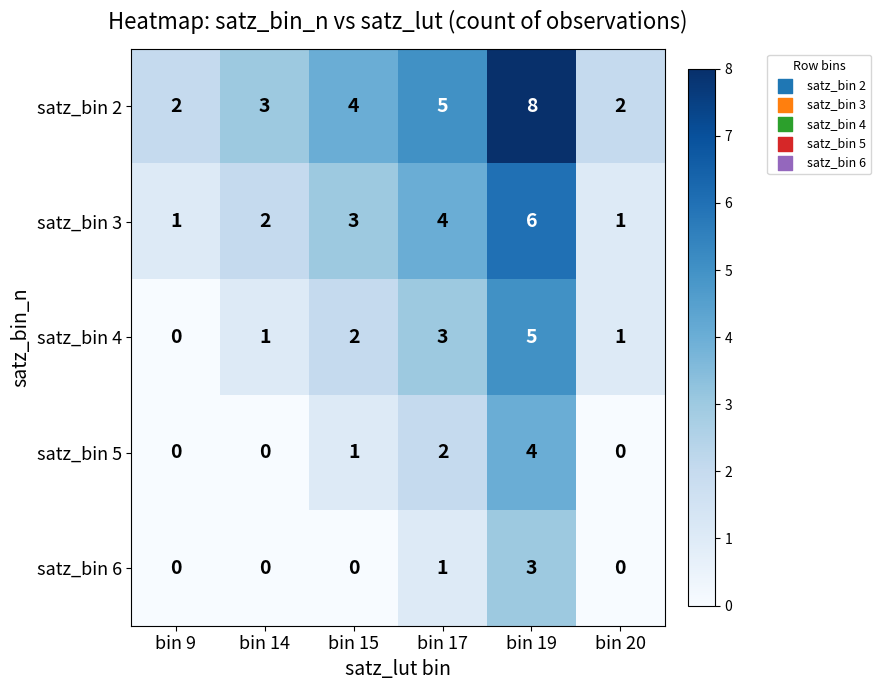

Which series has the largest range (max minus min)?

satz_bin 2